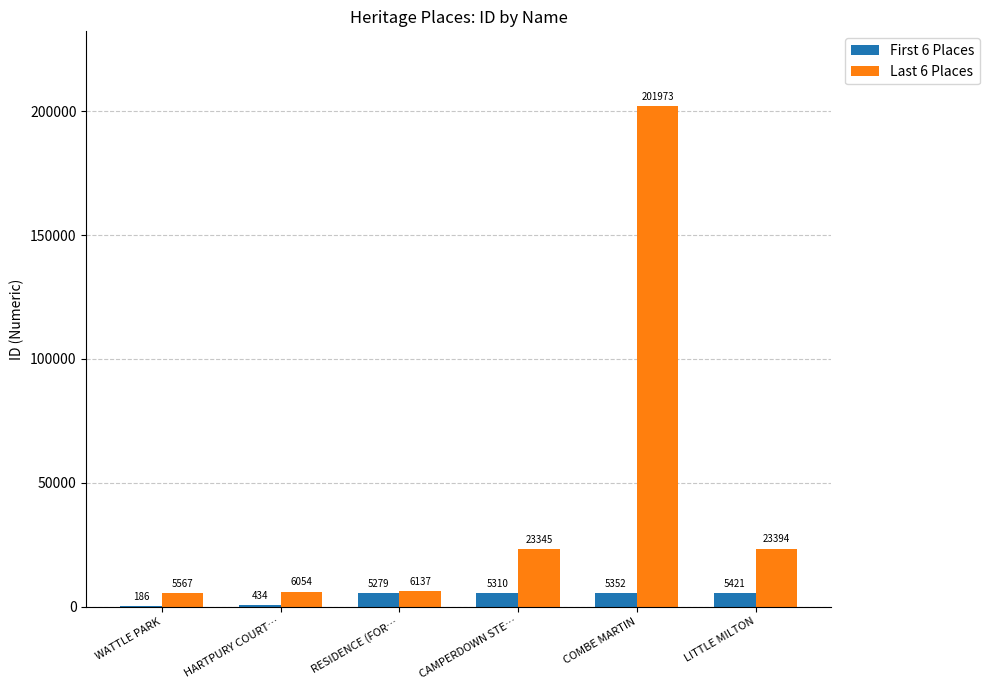

What is the maximum value shown in the chart?

201973